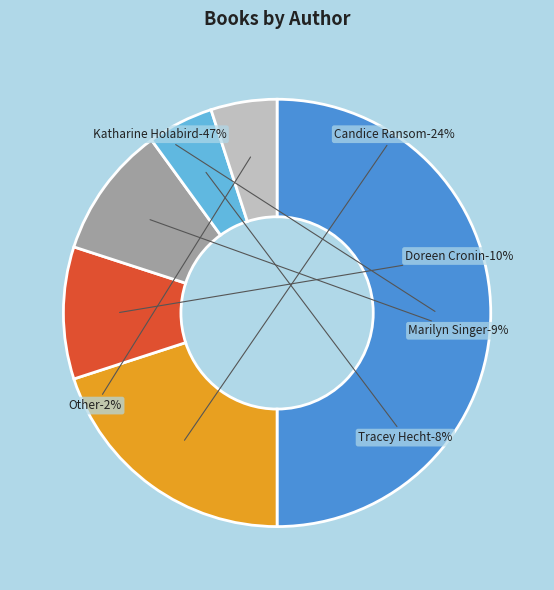

To the nearest percent, what is the difference between the largest and smallest slice percentages?

45%